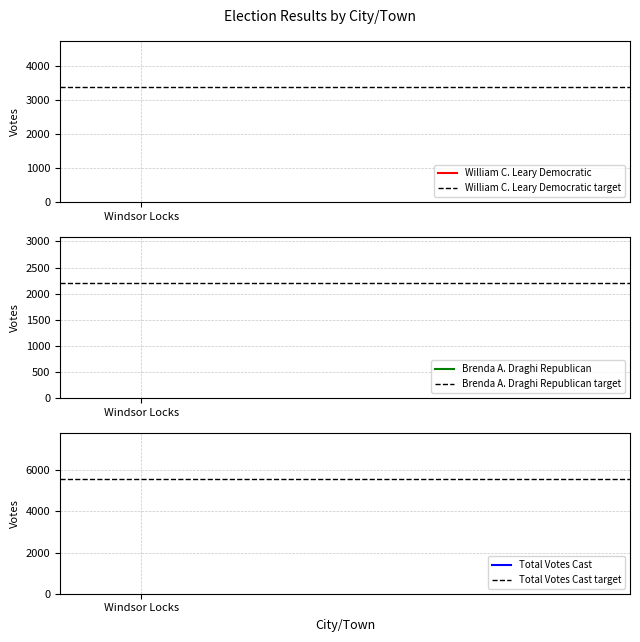

What value does the William C. Leary Democratic target series have at 1?

3388